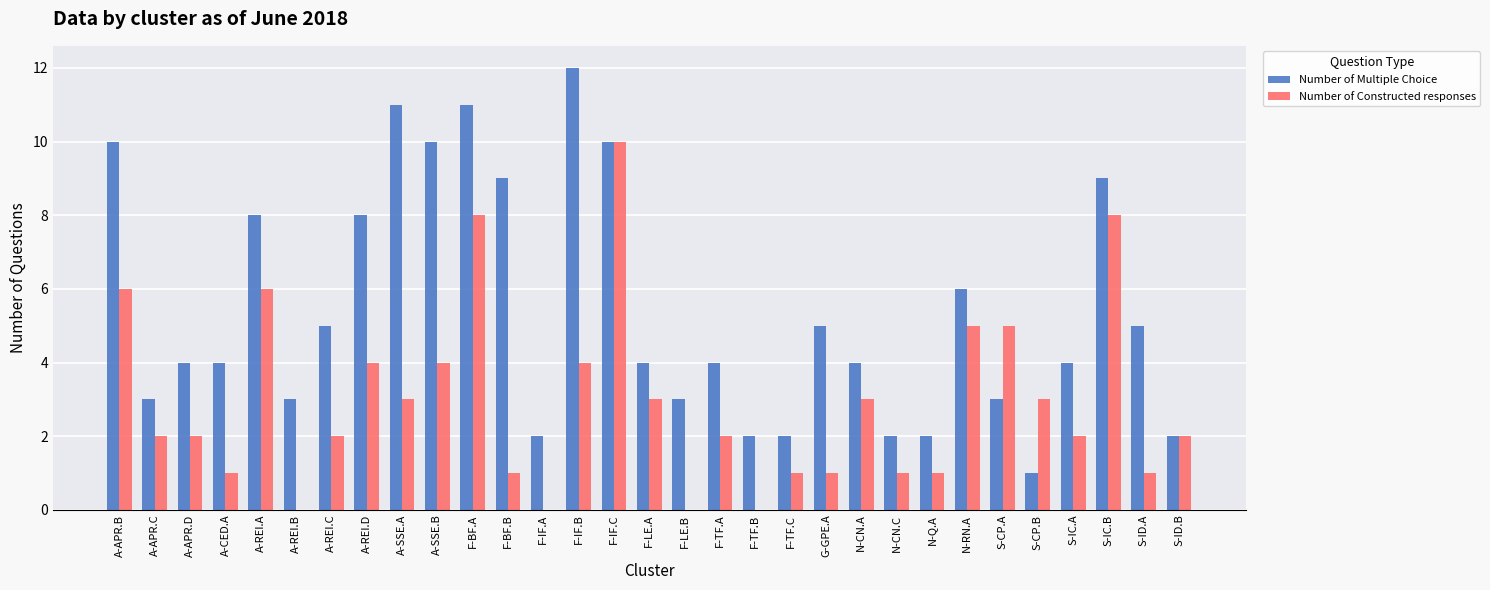

At which category is the sum across all series the highest?

F-IF.C